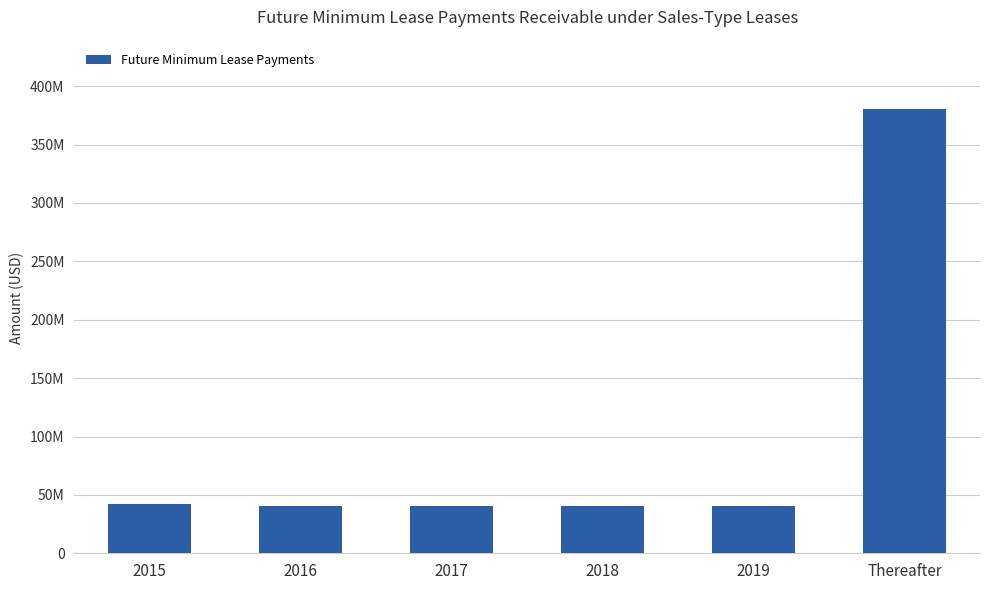

Does the chart contain any negative values?

No